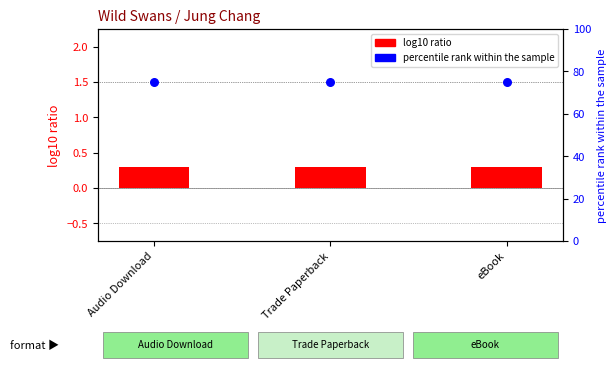

Is the value of log10 ratio at Audio Download greater than the value of percentile rank within the sample at Audio Download?

No